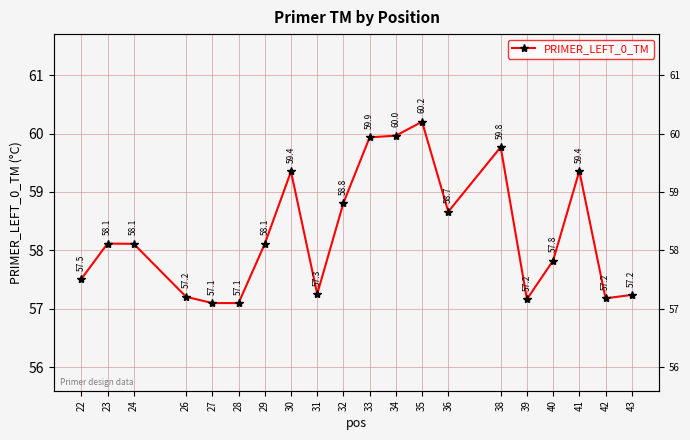

The chart shows a value of 58.8 at 32. True or false?

True